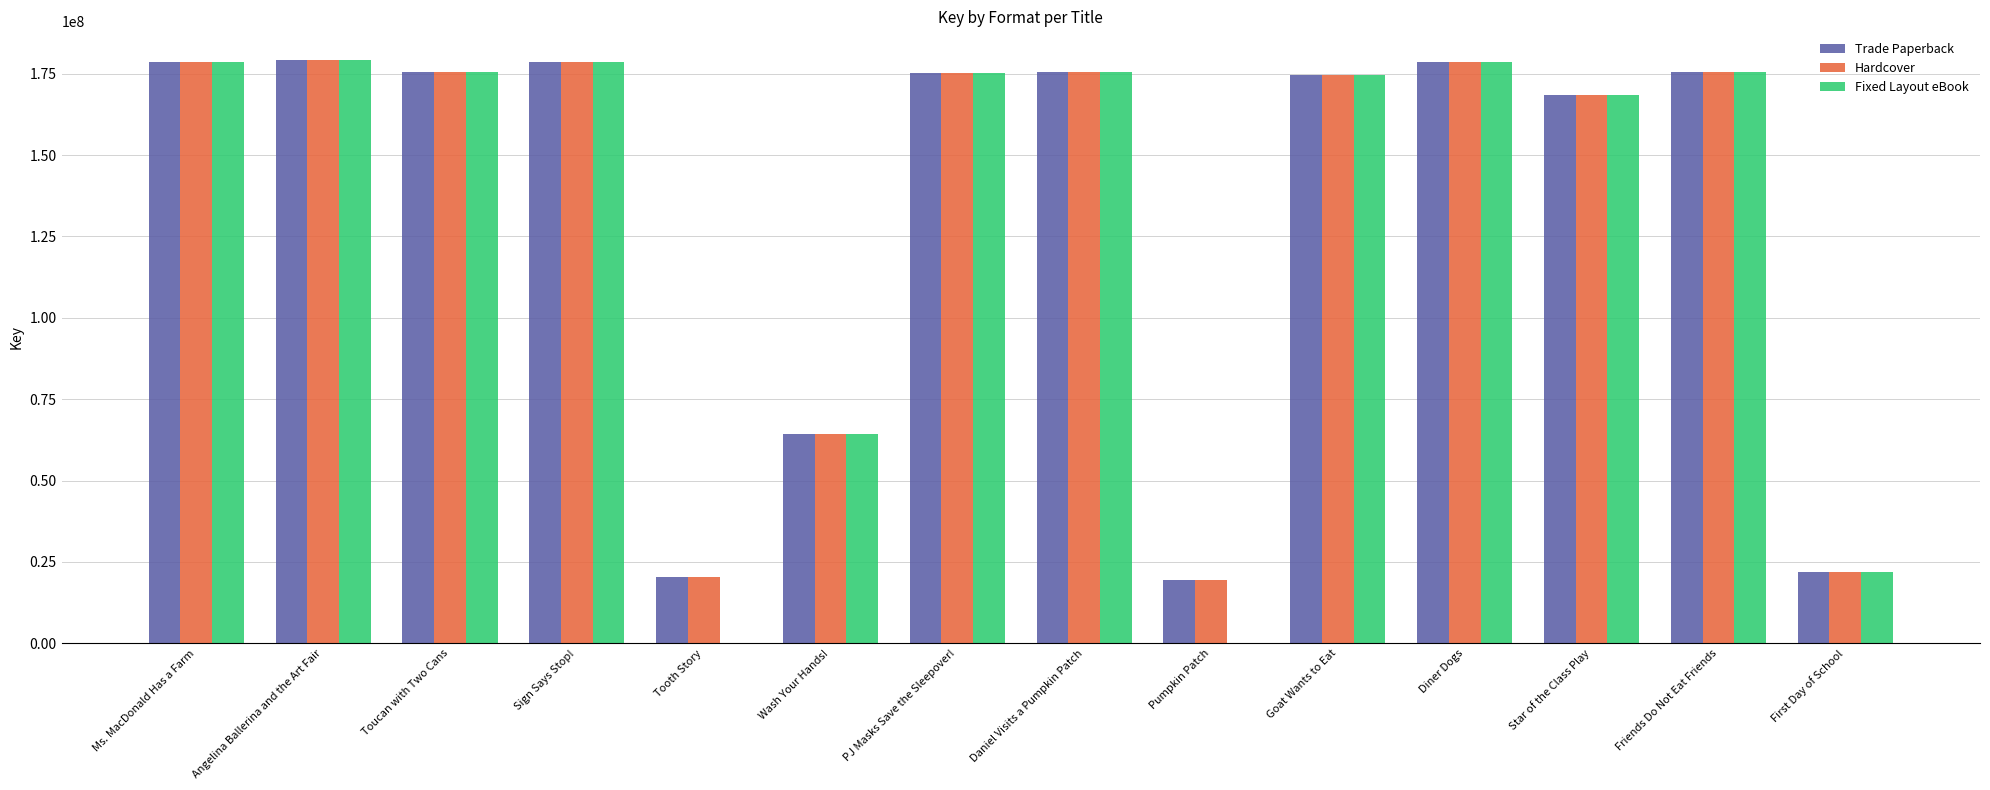

How many groups of bars are there?

14